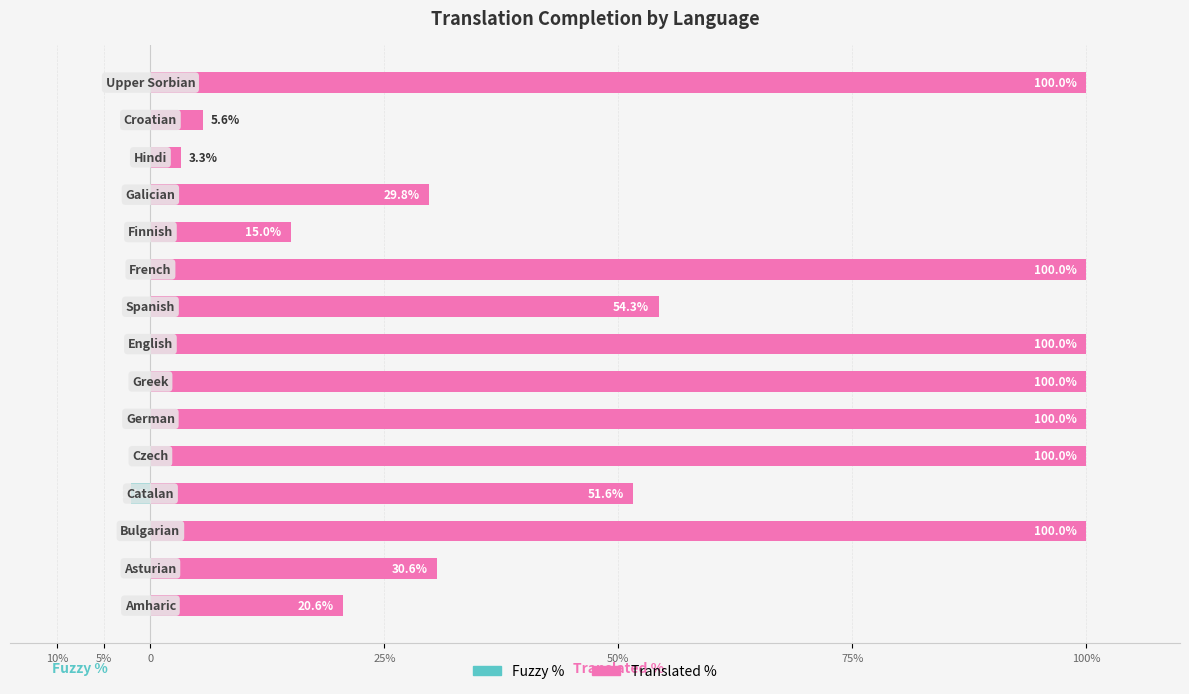

List the series in order of their peak value, highest first.

Translated %, Fuzzy %